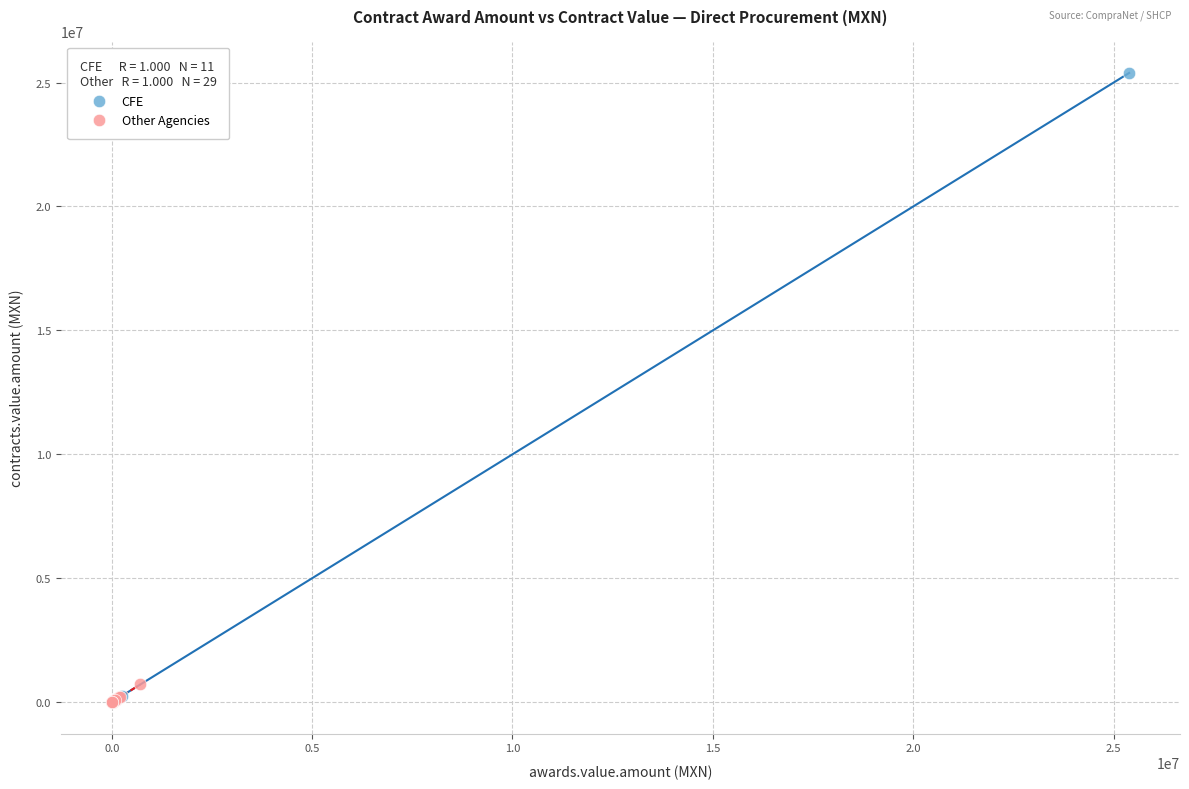

Which series reaches the maximum Y coordinate?

CFE